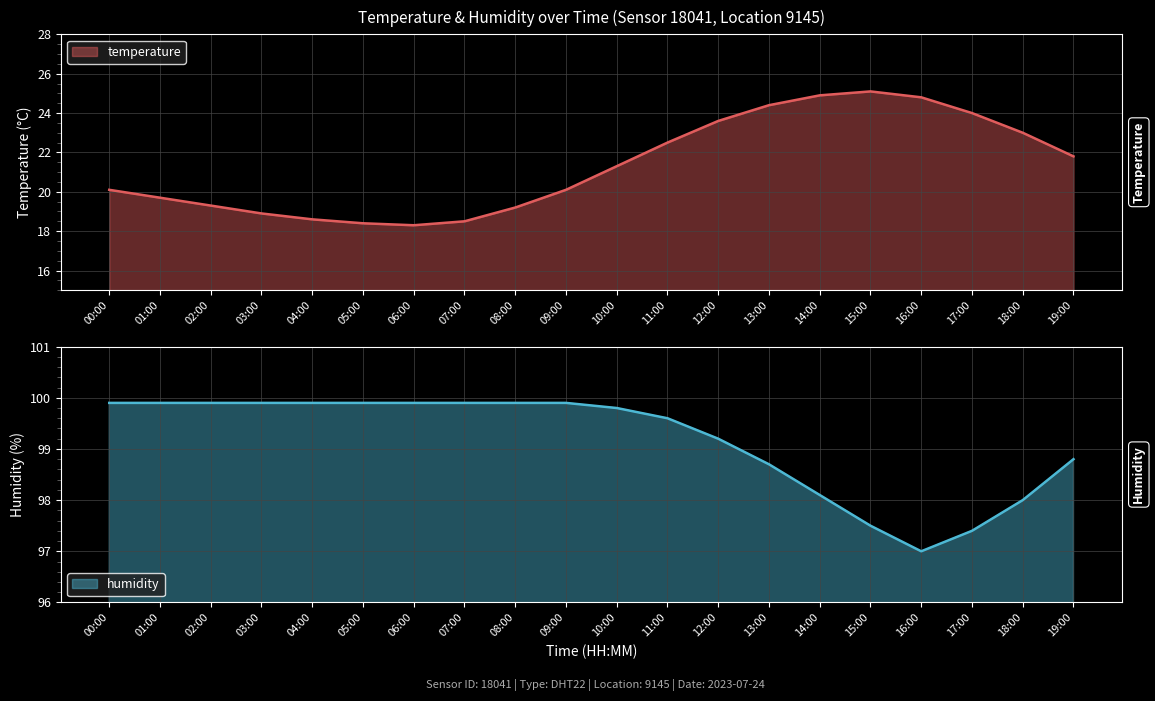

What is the label of the 9th point from the left?

08:00